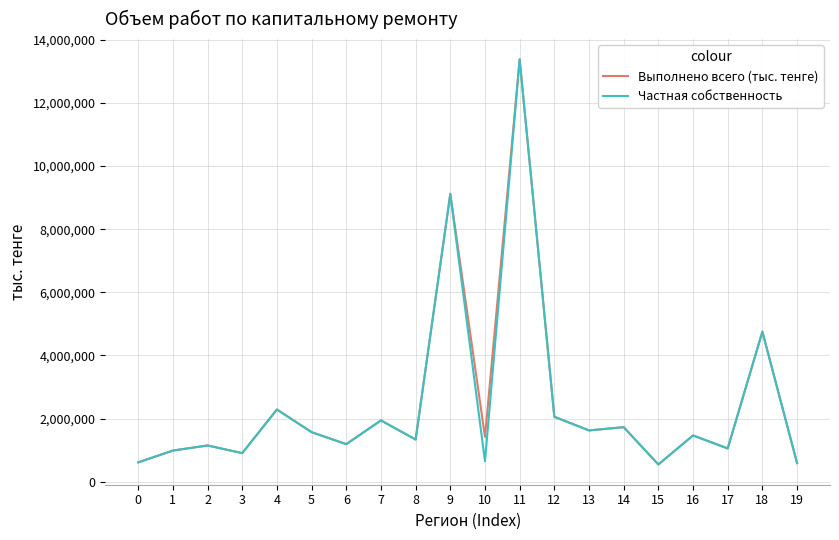

What is the minimum value for Частная собственность?

548457